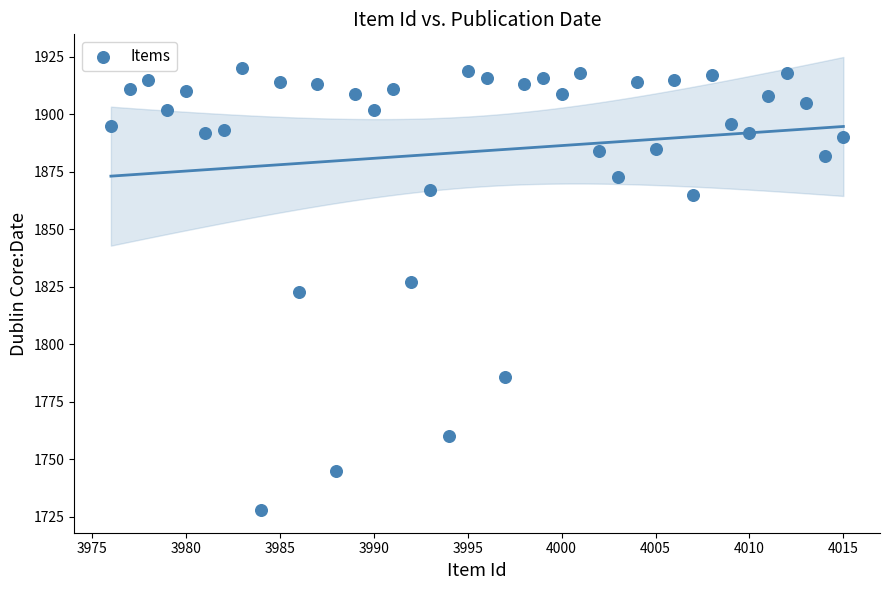

What is the range of X values (max minus min)?

39